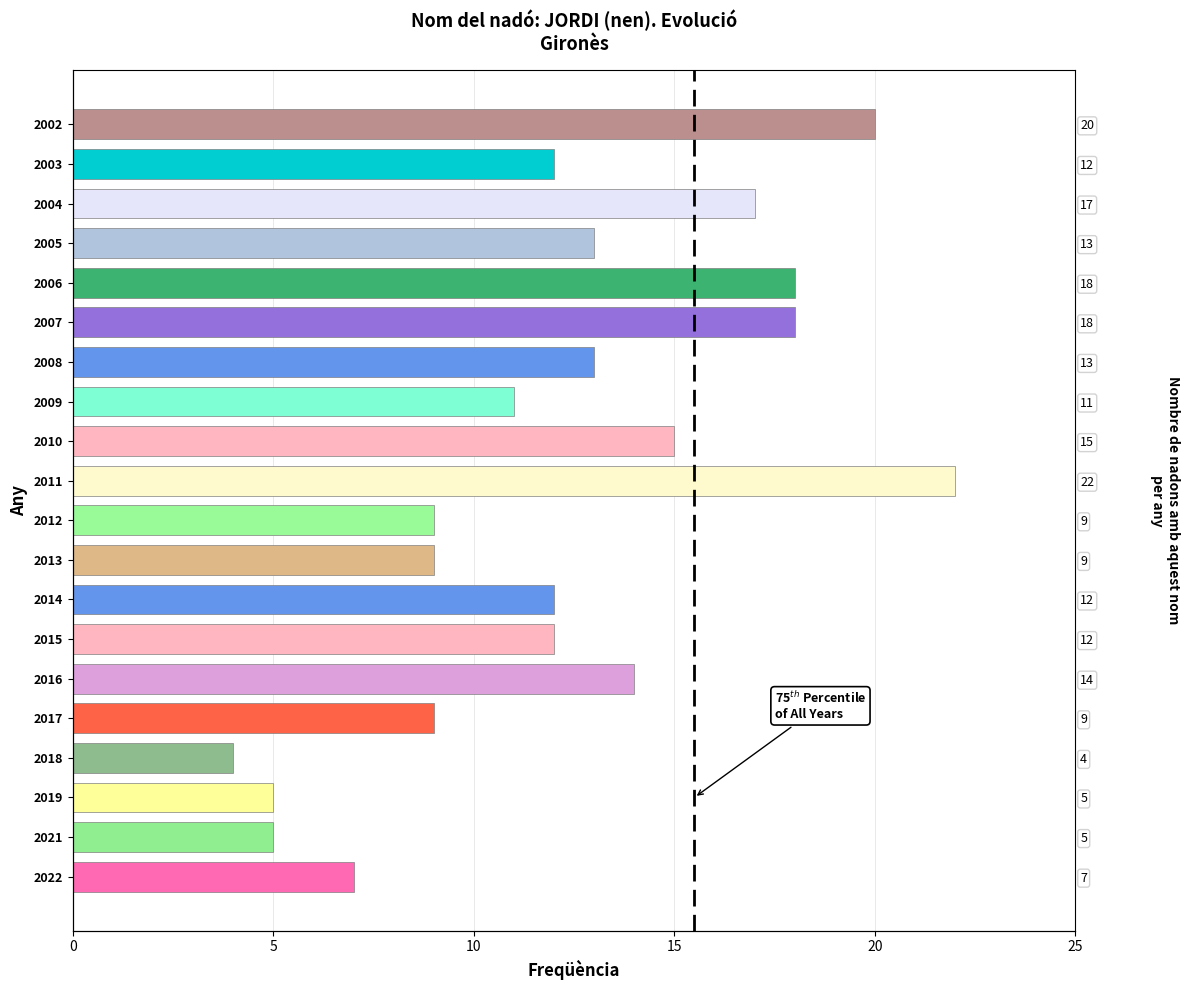

What is the value of the 13th bar from the left?

11